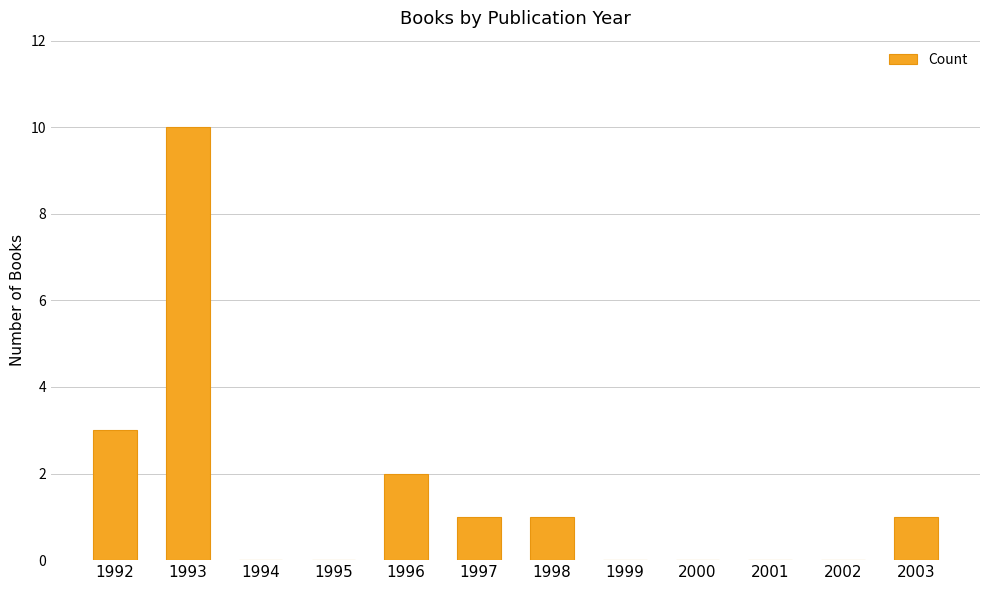

Reading left to right, extract all data points from this chart.

3	10	0	0	2	1	1	0	0	0	0	1